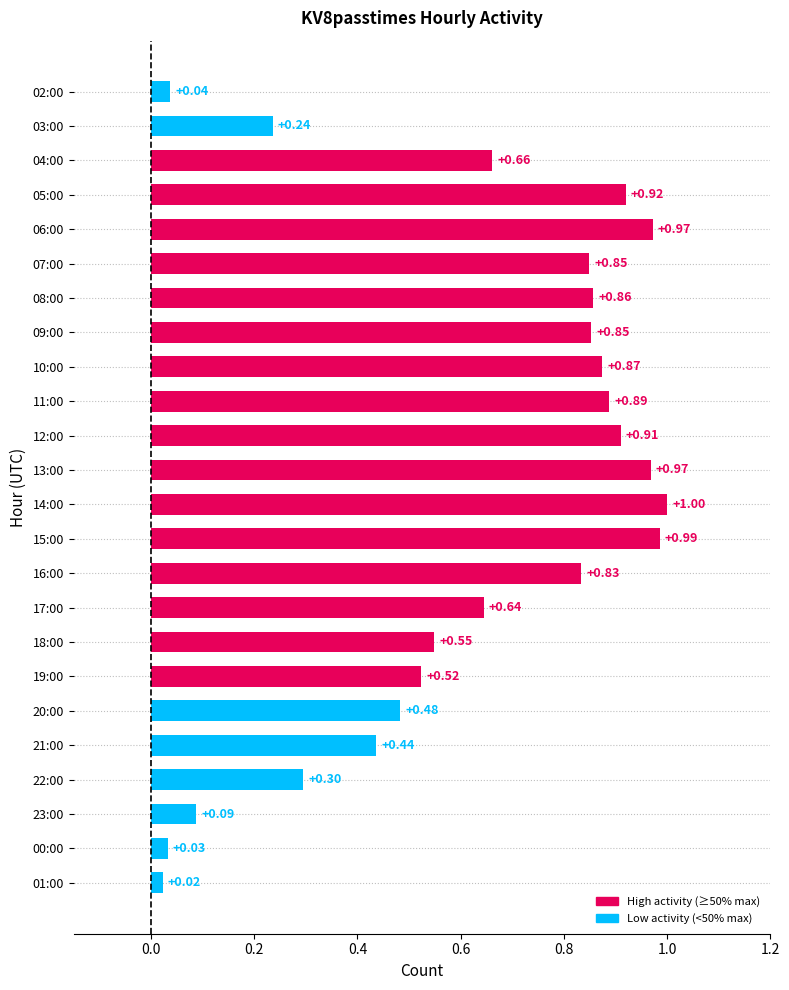

What is the difference between the maximum and minimum values?

1.0